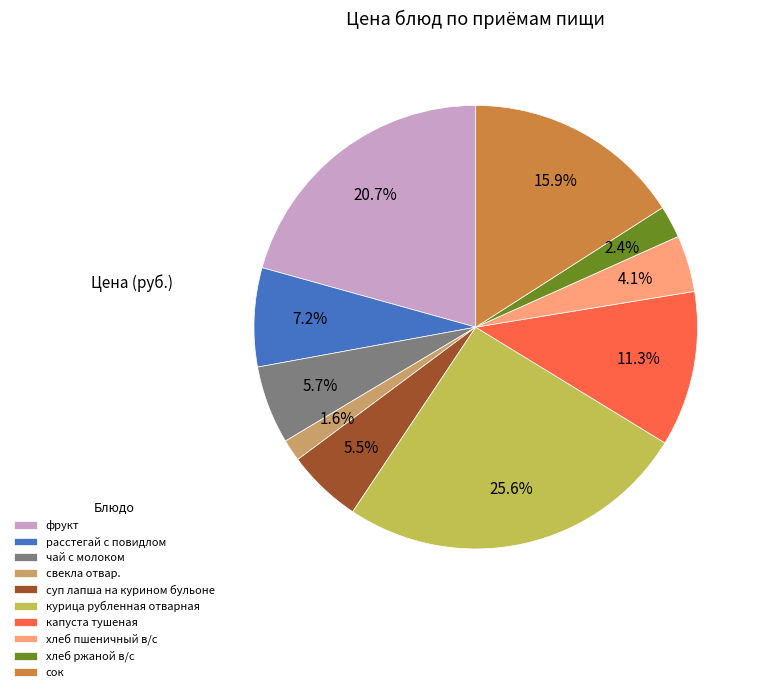

The свекла отвар. slice represents 10% of the pie. True or false?

False